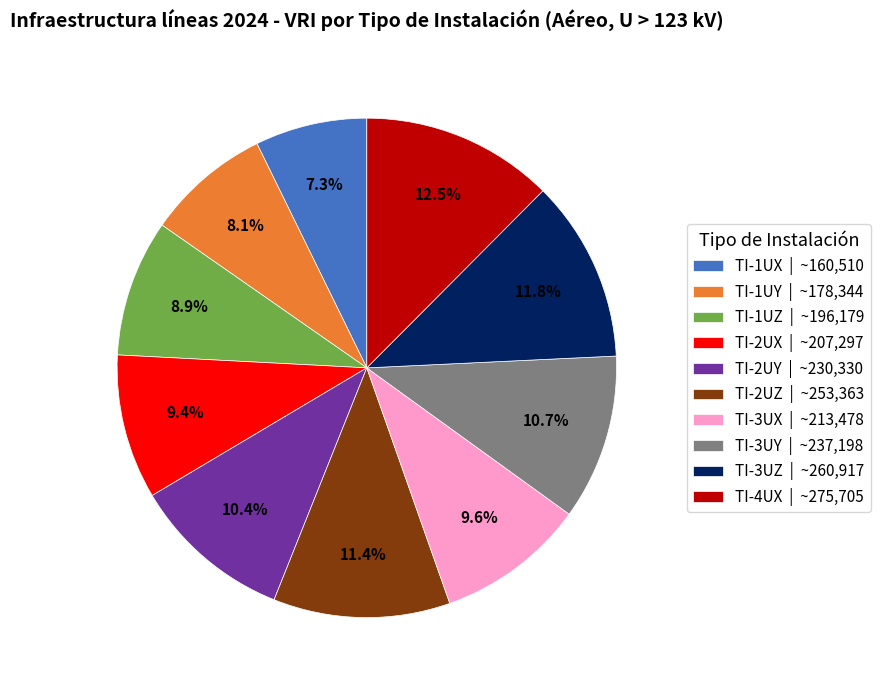

Between TI-2UY and TI-3UZ, which is larger?

TI-3UZ